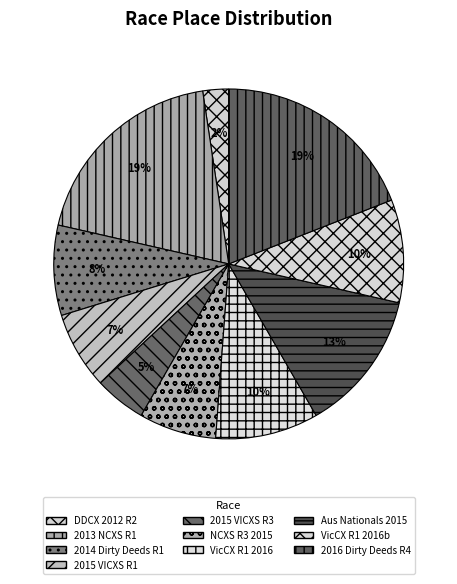

Count the number of slices in the pie.

10